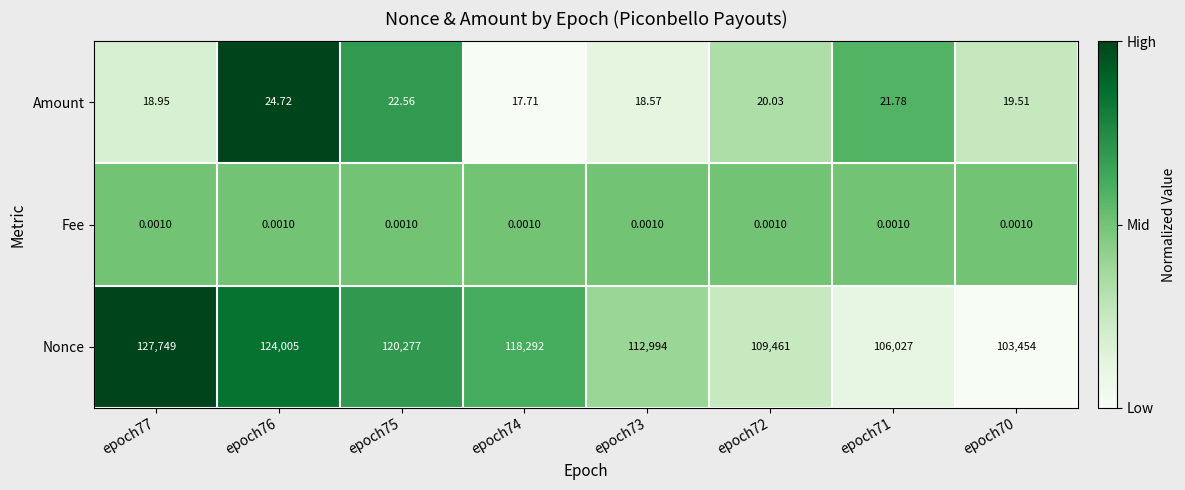

Rank the series by their maximum value, from lowest to highest.

Fee, Amount, Nonce